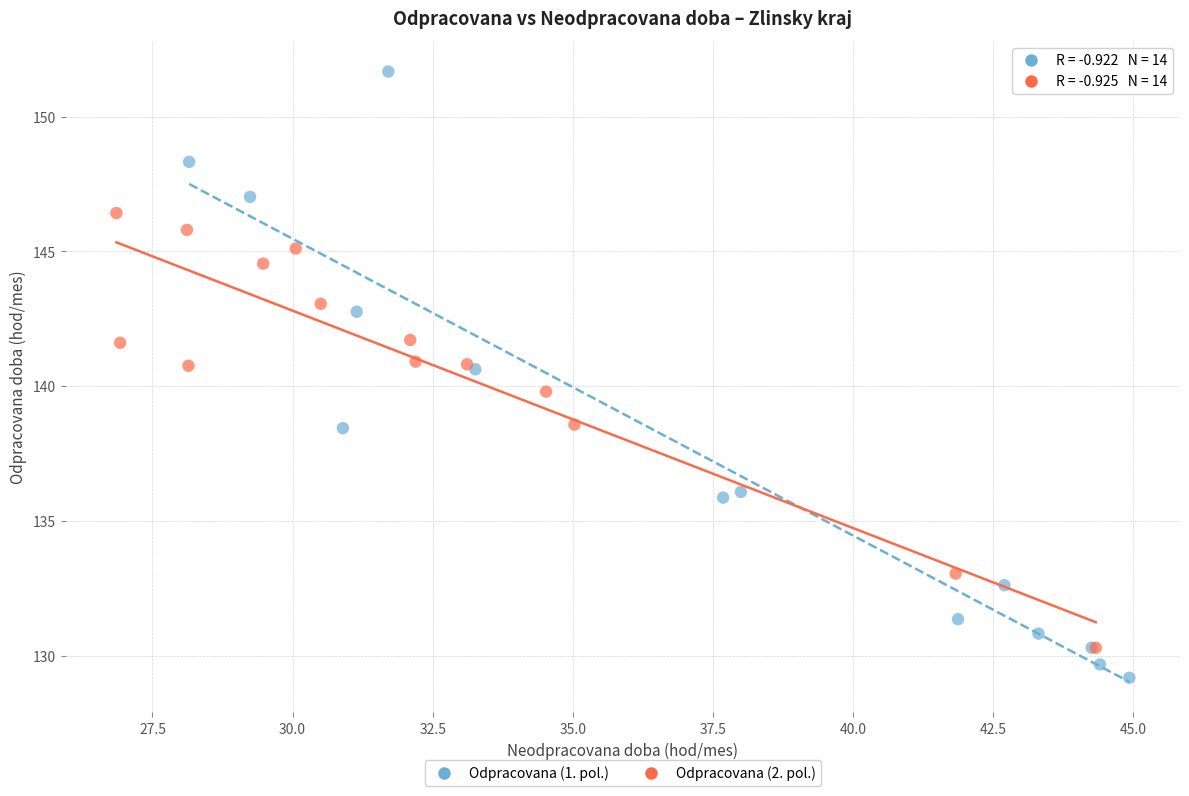

Which series reaches the maximum Y coordinate?

Odpracovana (1. pol.)